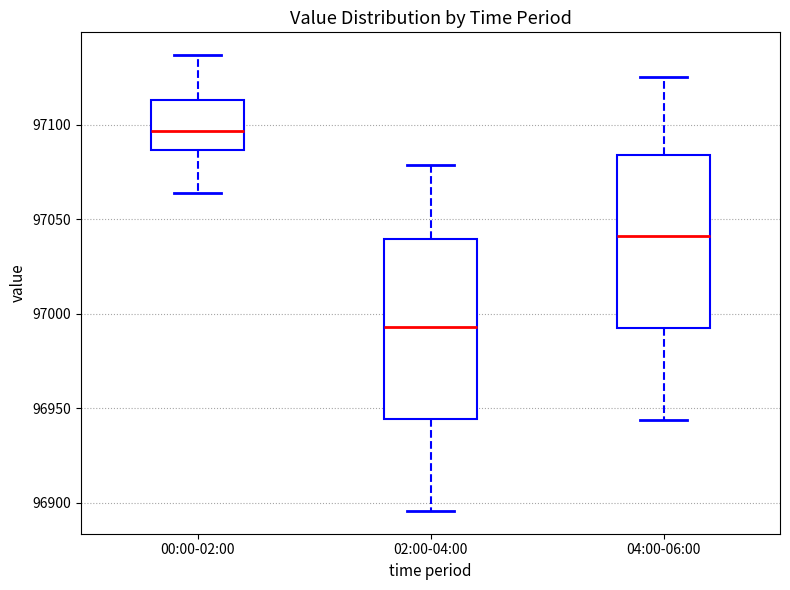

Reading left to right, read every box against the y-axis: the position of its median line, the range the box covers, and the ends of its whiskers. The values are not printed on the chart, so give them approximately, as read against the axis.

00:00-02:00: median 97095, box 97085 to 97115, whiskers 97065 to 97135
02:00-04:00: median 96995, box 96945 to 97040, whiskers 96895 to 97080
04:00-06:00: median 97040, box 96990 to 97085, whiskers 96945 to 97125